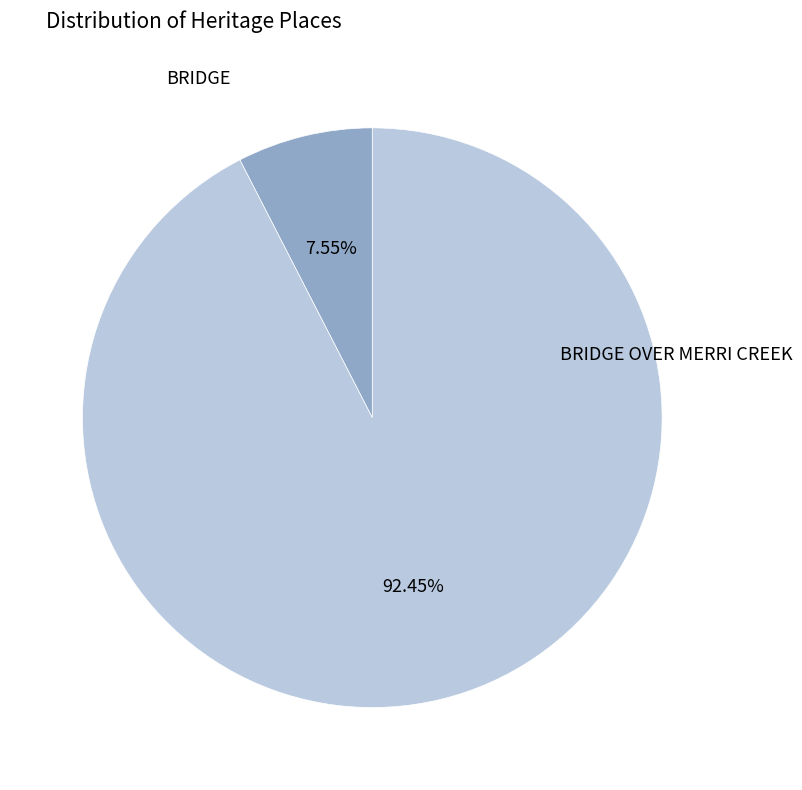

Rank the categories by value from highest to lowest.

BRIDGE OVER MERRI CREEK, BRIDGE